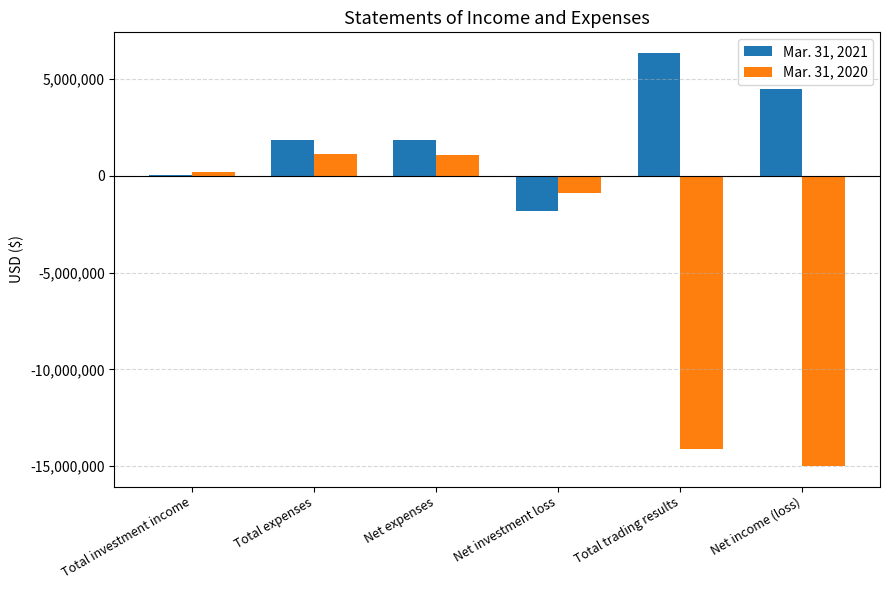

What value does the Mar. 31, 2020 series have at Total expenses?

1094676